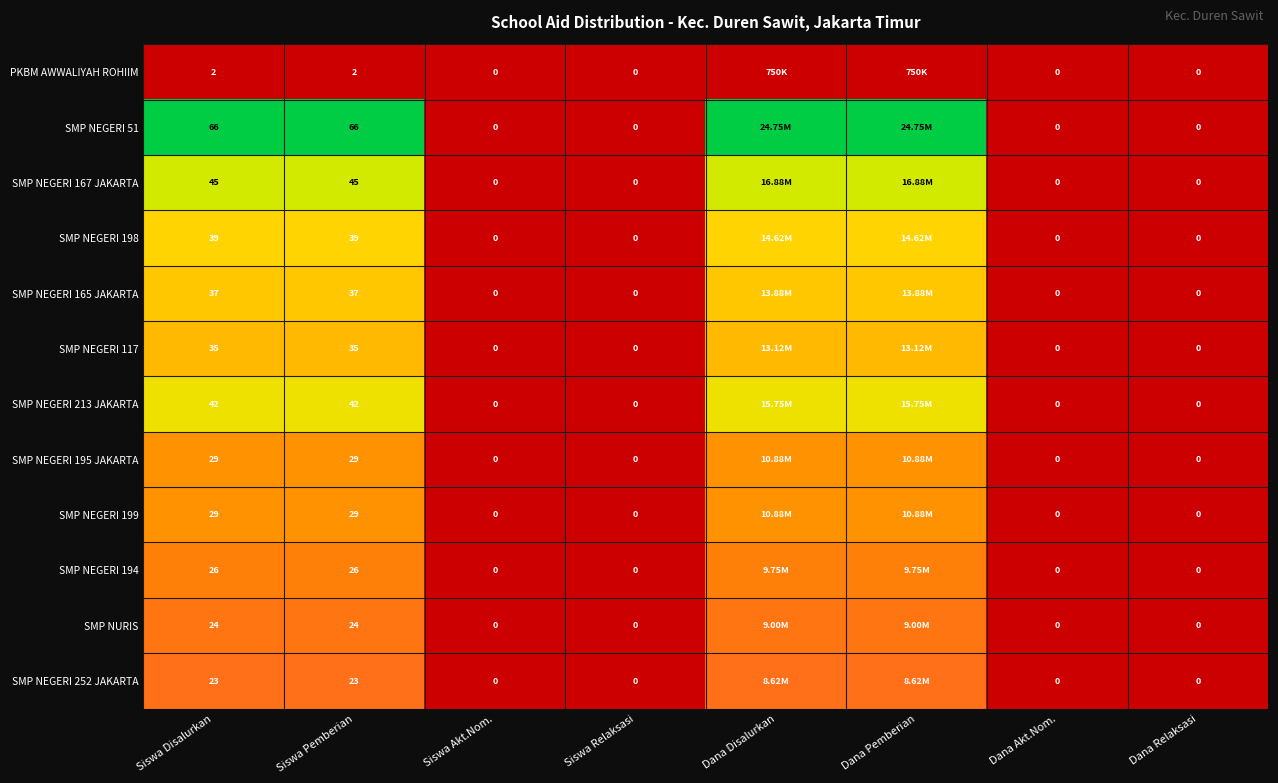

What is the difference between the highest and lowest values at Siswa Pemberian?

64.0